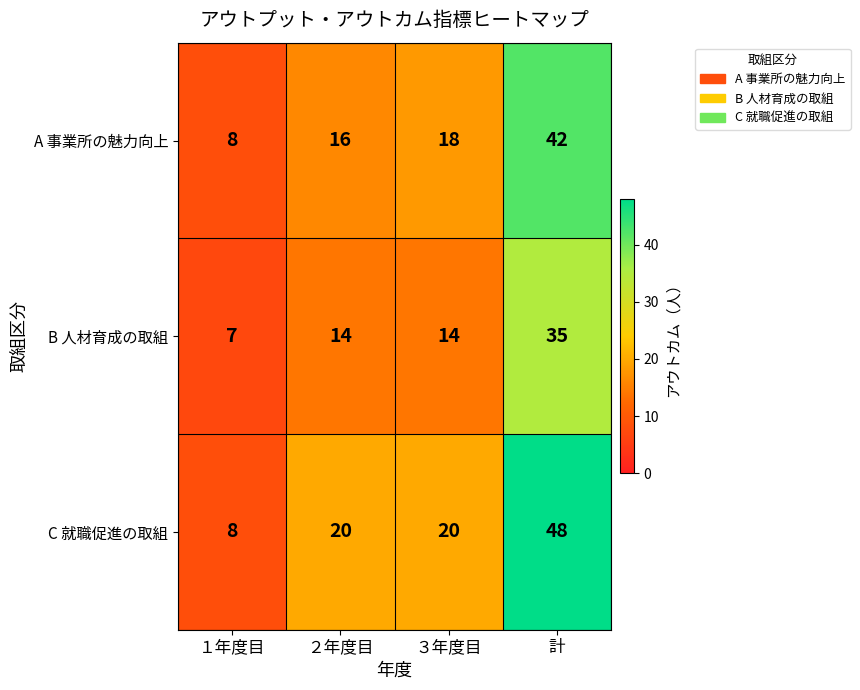

How many series are shown in this chart?

3